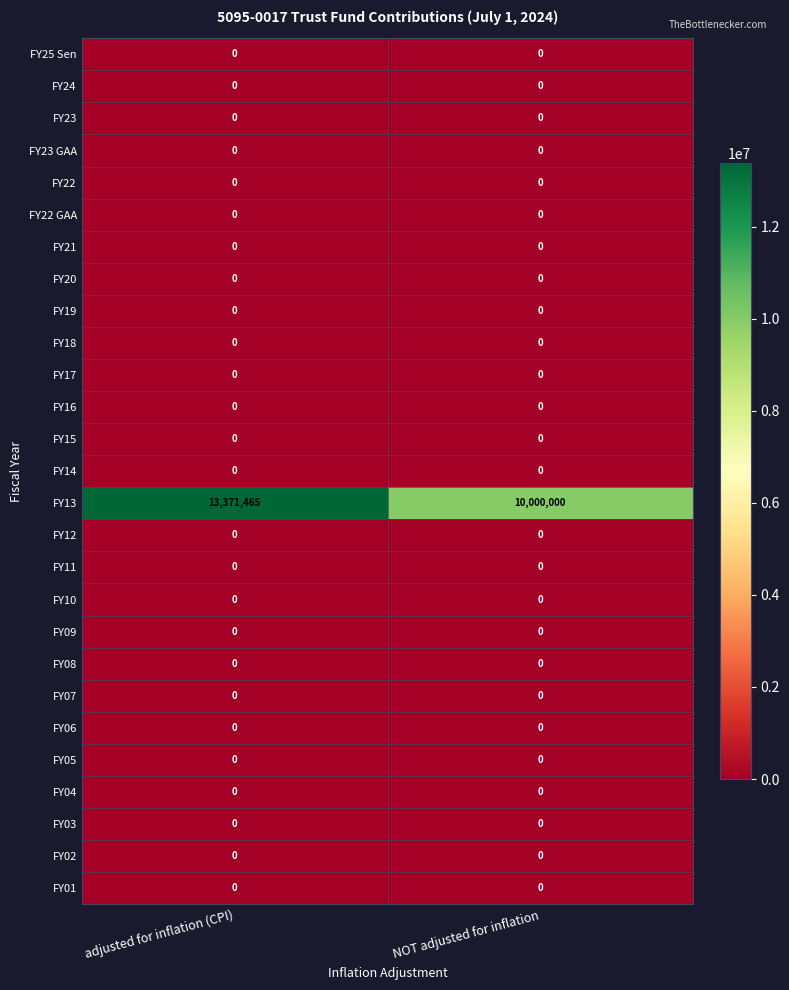

True or false: FY14 has a value of 0 at NOT adjusted for inflation.

True